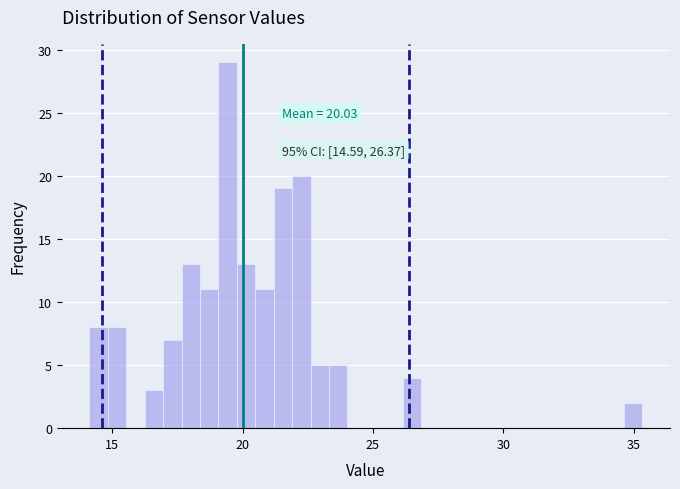

Read against the x-axis, roughly where is the centre of the tallest bar?

19.5